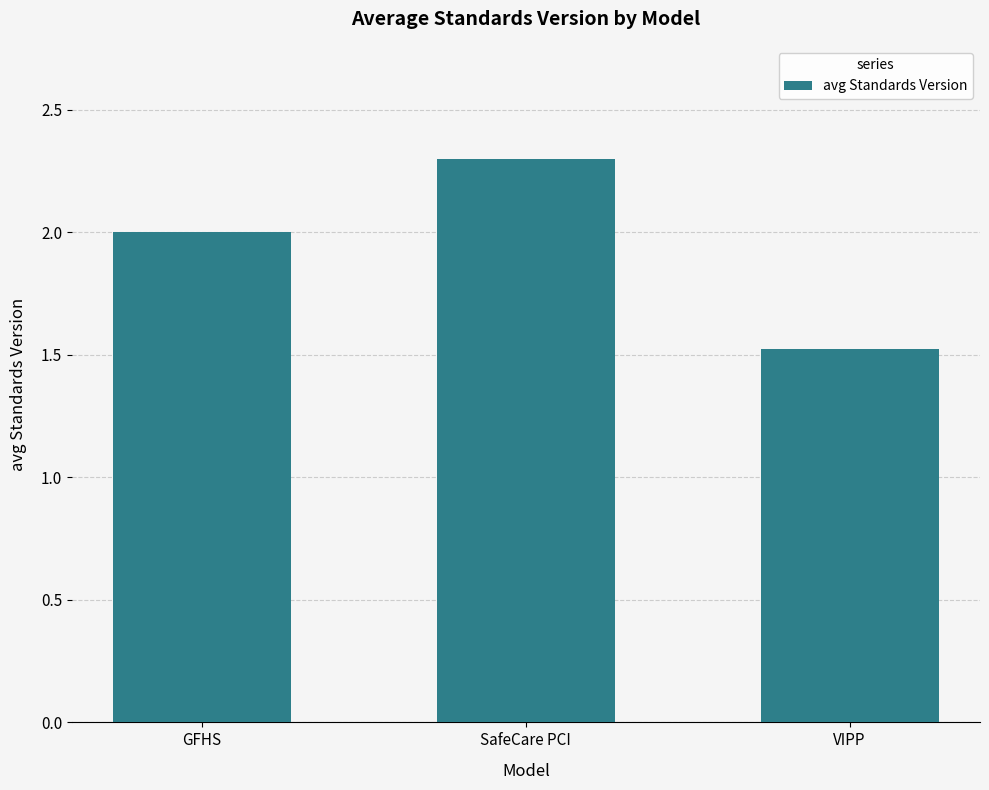

Reading left to right, list all the values displayed in this chart.

GFHS=2.0	SafeCare PCI=2.3	VIPP=1.5